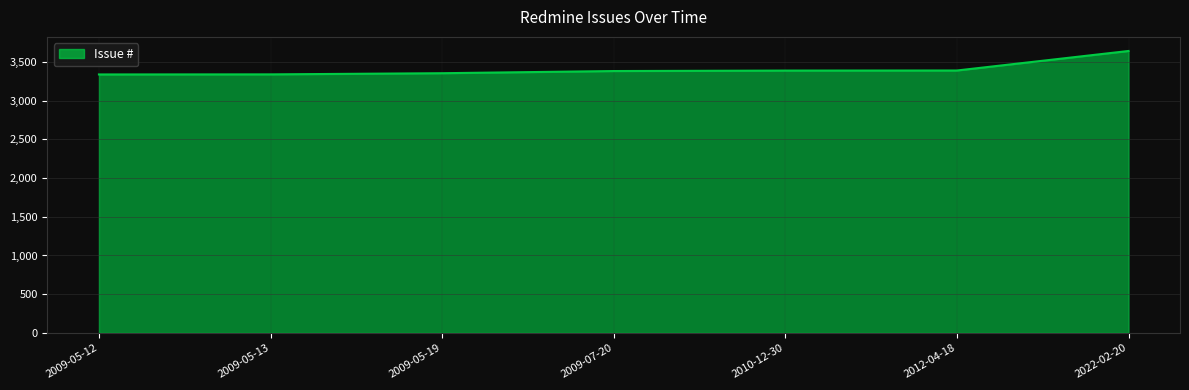

What is the ratio of the value at 2009-05-19 to the value at 2022-02-20?

0.9